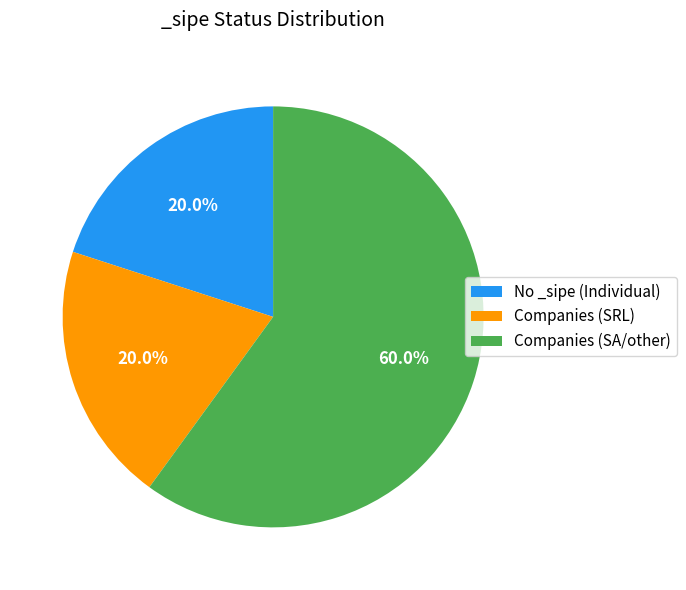

What is the largest slice in the pie chart?

Companies (SA/other)